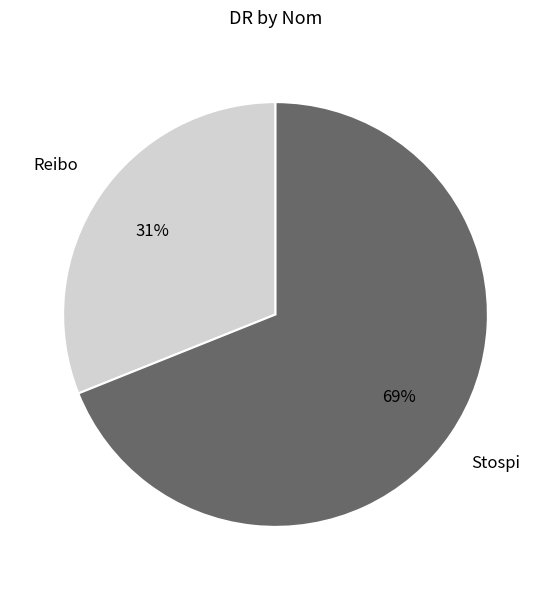

Count the number of slices in the pie.

2